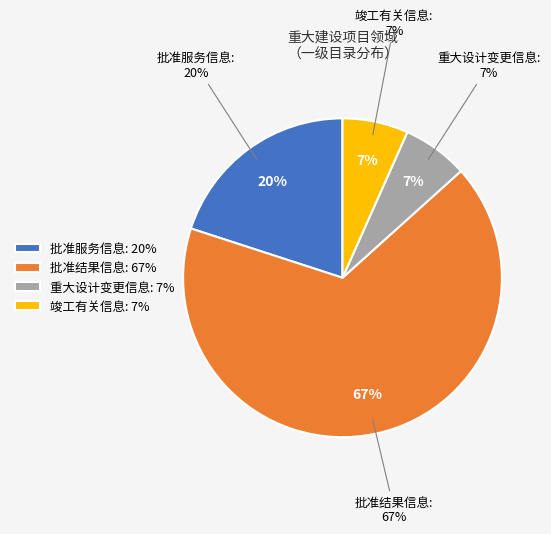

Is it true that 批准服务信息 is 8% of the pie?

False